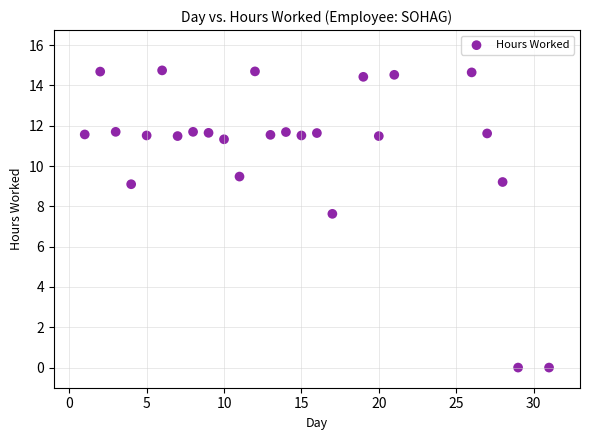

What Y value in the scatter plot is closest to 7?

7.6